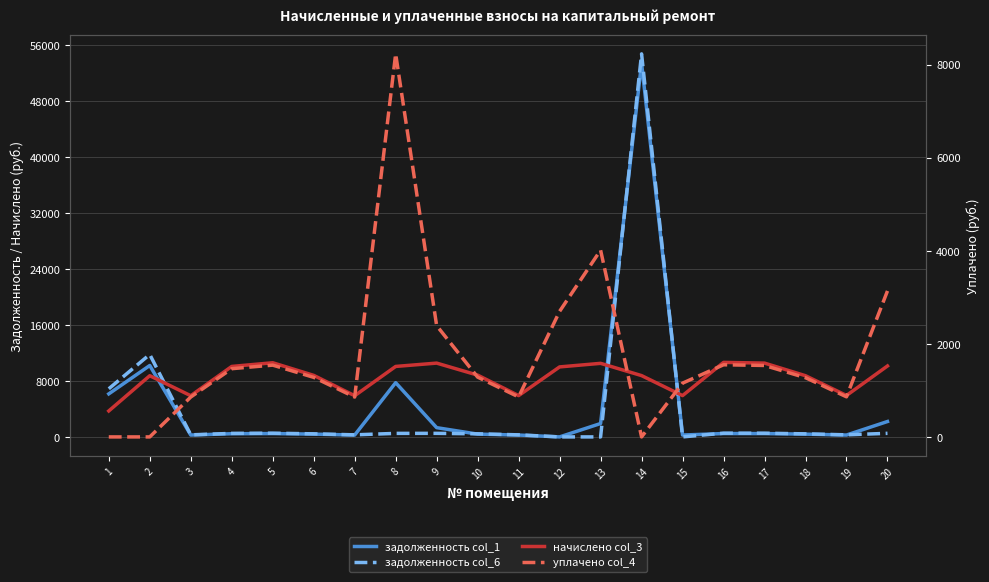

The начислено col_3 series shows 1601.9 at 16. True or false?

True